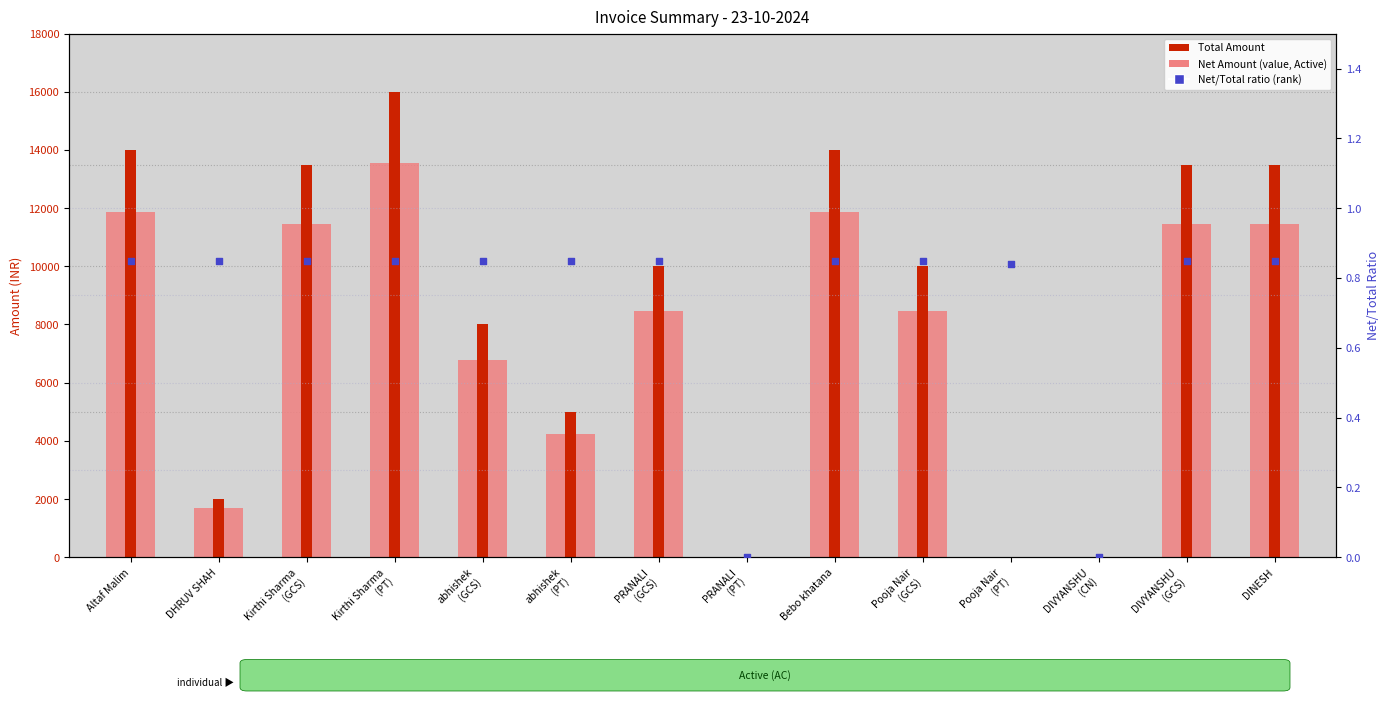

Which has a higher value, abhishek
(PT) or Kirthi Sharma
(PT)?

Kirthi Sharma
(PT)